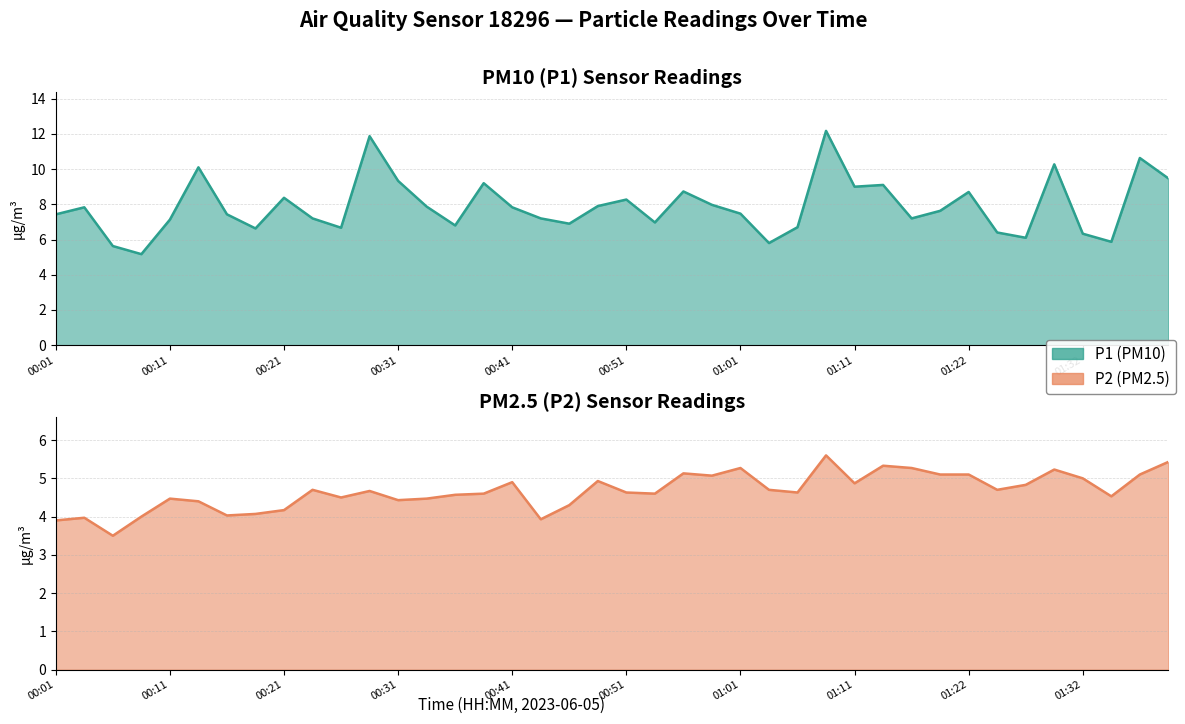

What is the sum of the P1 values at 00:46 and 00:14?

17.0